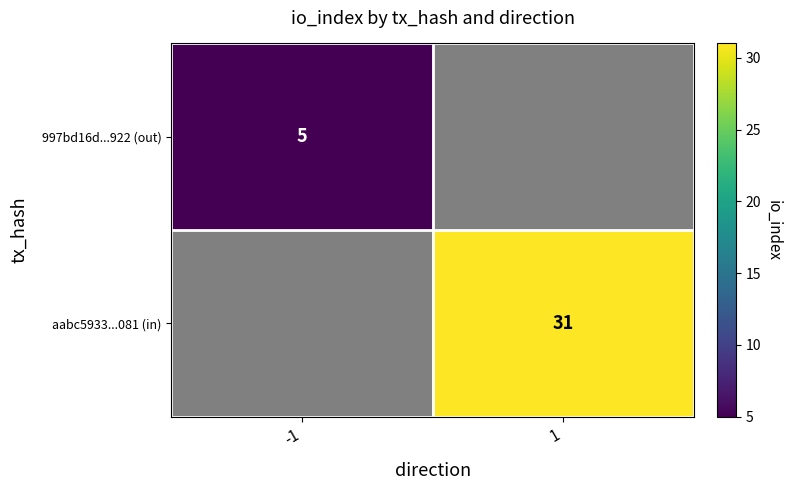

List the labels in order of 997bd16d...922 (out) value, smallest first.

-1, 1